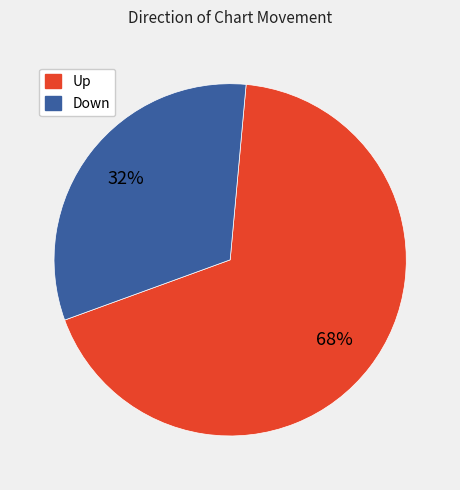

Does any single category account for the majority?

Yes